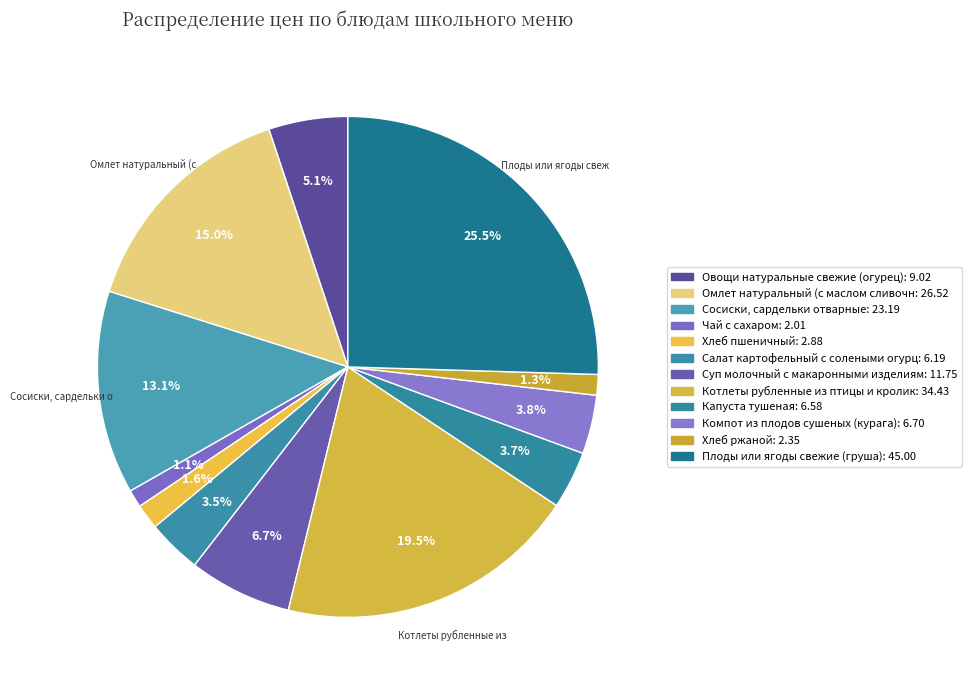

How many segments does this pie chart have?

12